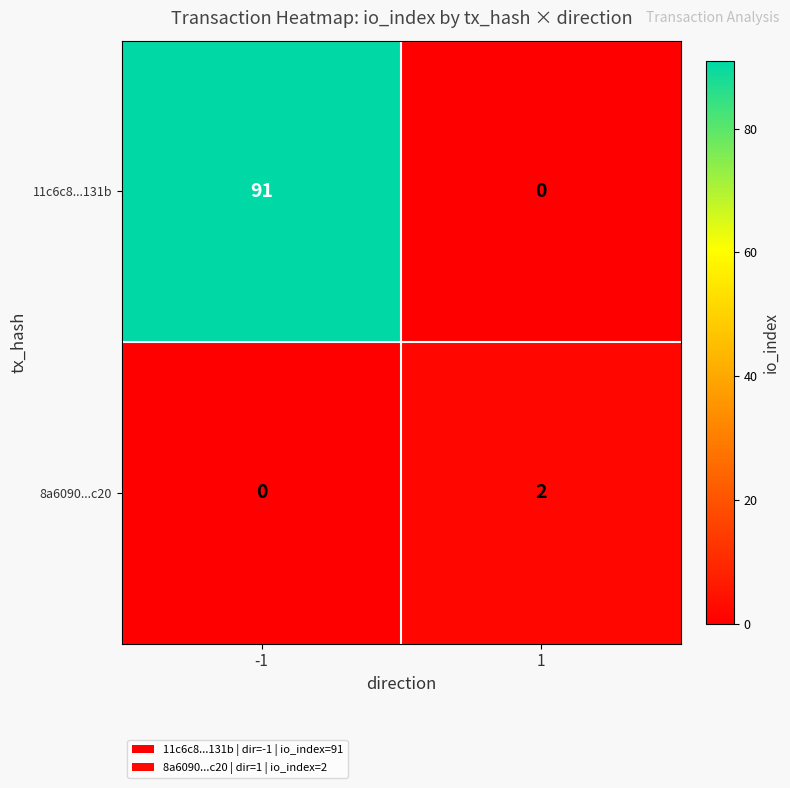

Reading left to right, list all the values displayed in this chart.

11c6c8...131b: 91	0
8a6090...c20: 0	2